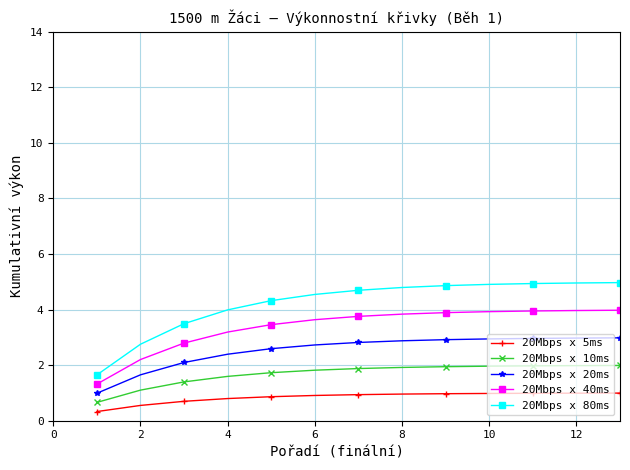

Rank the series by their maximum value, from lowest to highest.

20Mbps x 5ms, 20Mbps x 10ms, 20Mbps x 20ms, 20Mbps x 40ms, 20Mbps x 80ms